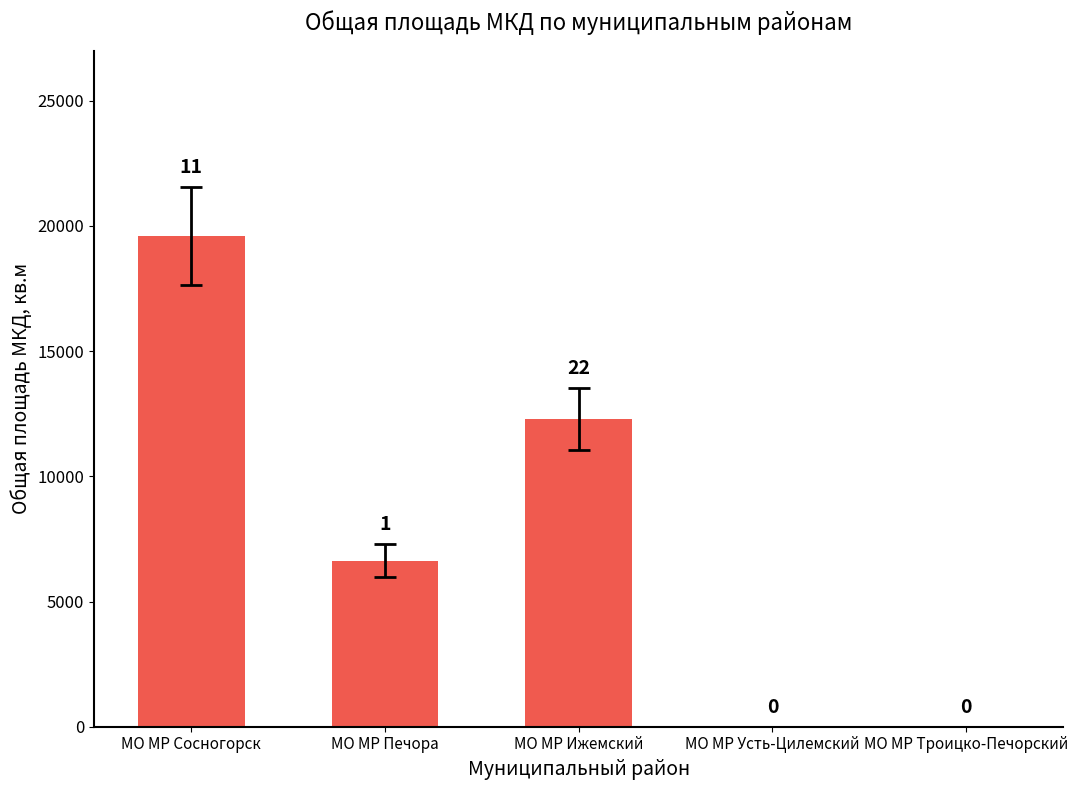

Are the bars horizontal?

No